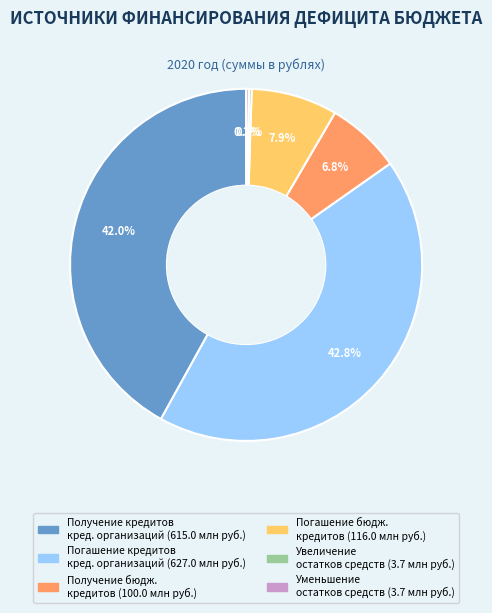

Does any single category account for the majority?

No